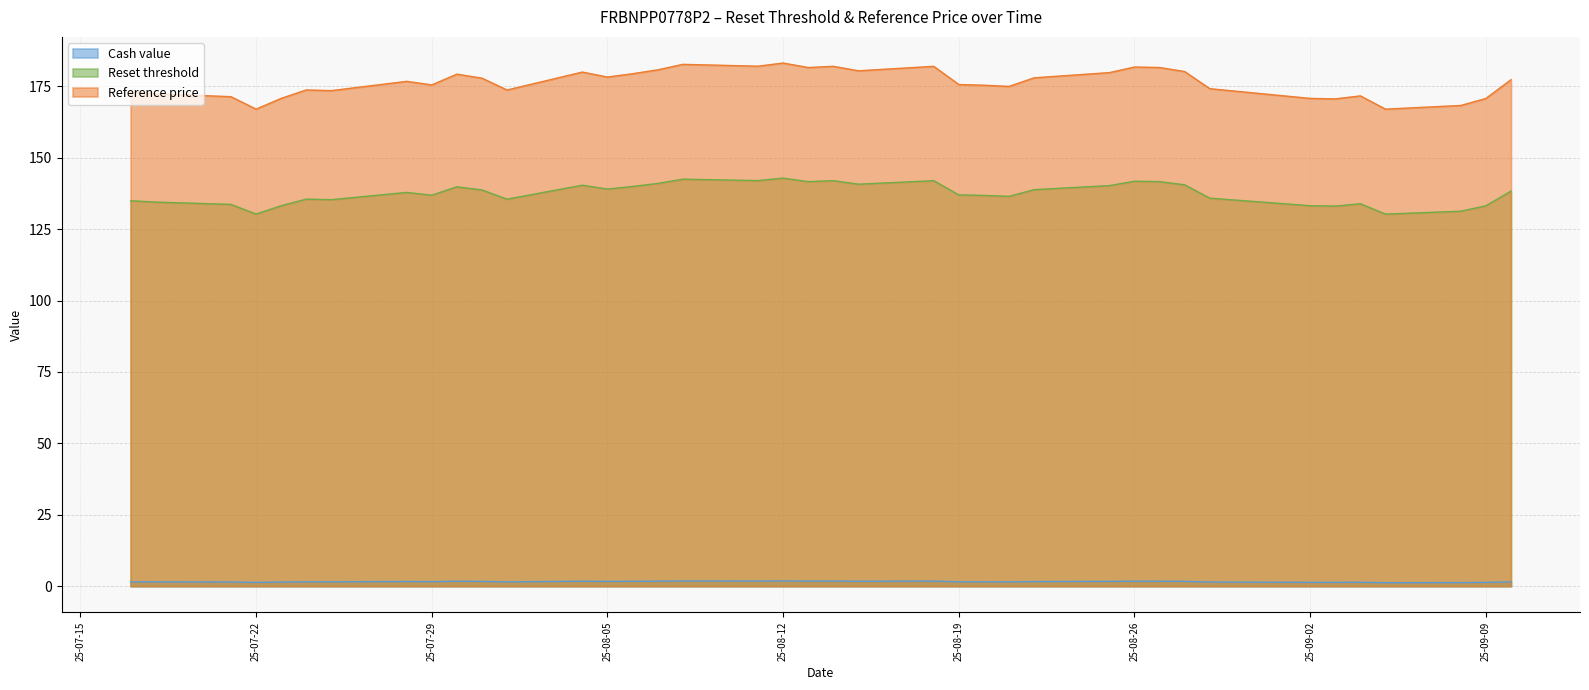

Count the number of data series in this chart.

3